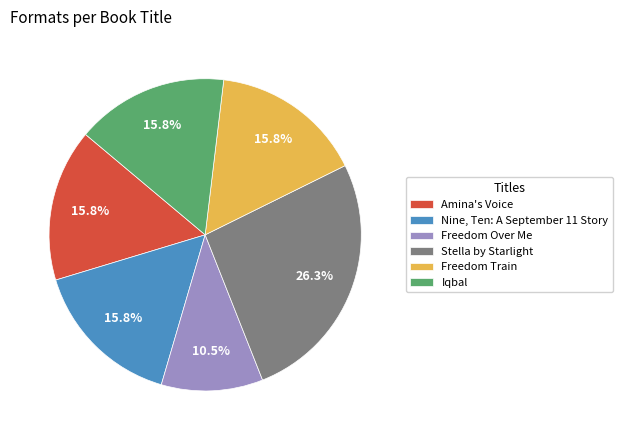

Approximately how many times larger is the value at Iqbal compared to Amina's Voice?

1.0